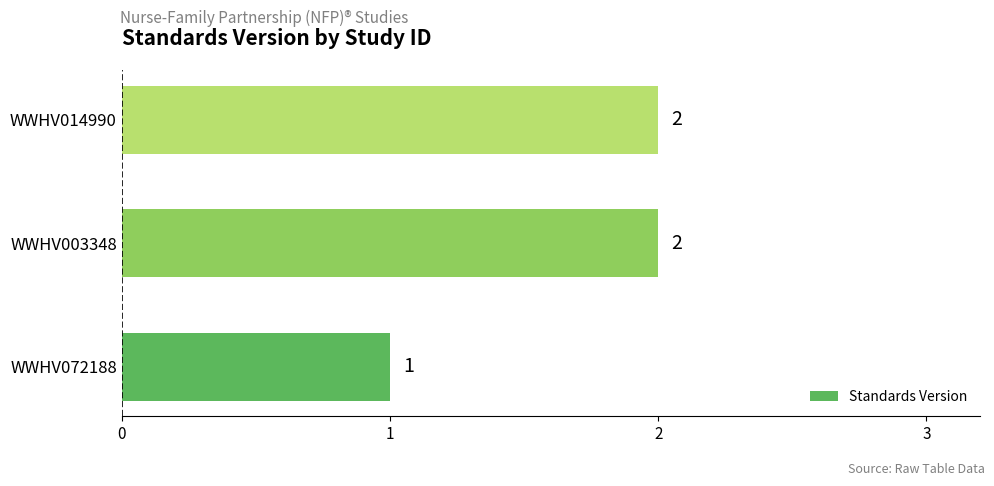

Which has a higher value, WWHV003348 or WWHV072188?

WWHV003348